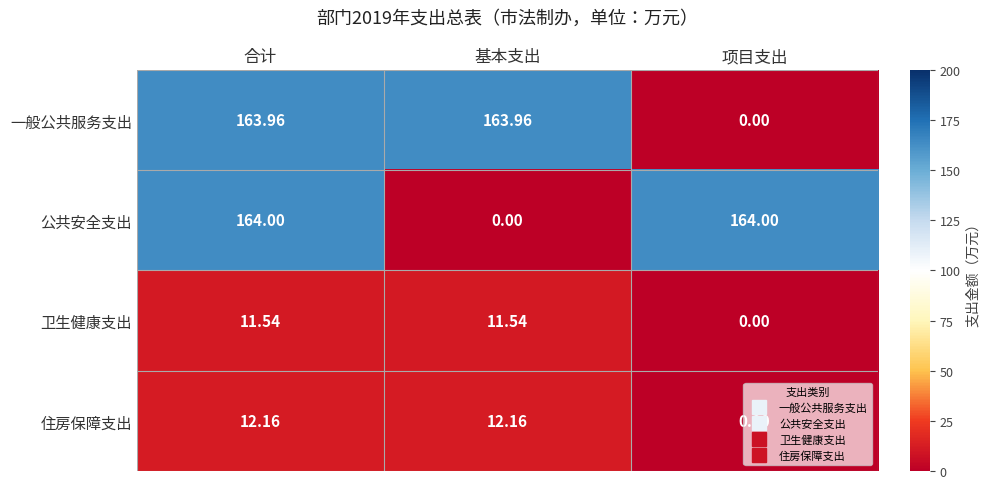

What is the difference between the highest and lowest values at 合计?

152.5